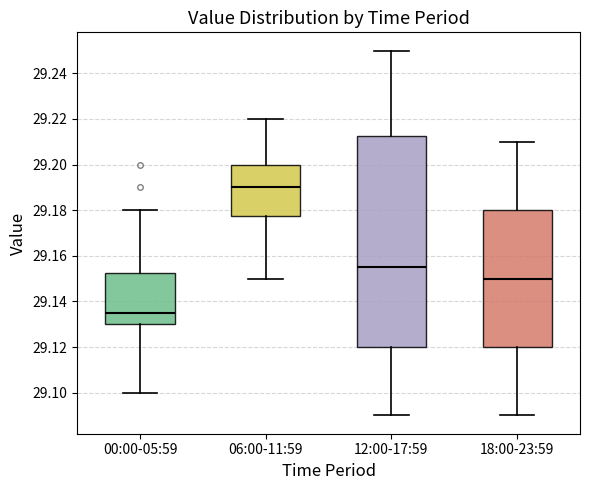

Where does the upper whisker of the box for 06:00-11:59 end on the y-axis? The values are not printed on the chart, so give them approximately, as read against the axis.

29.220